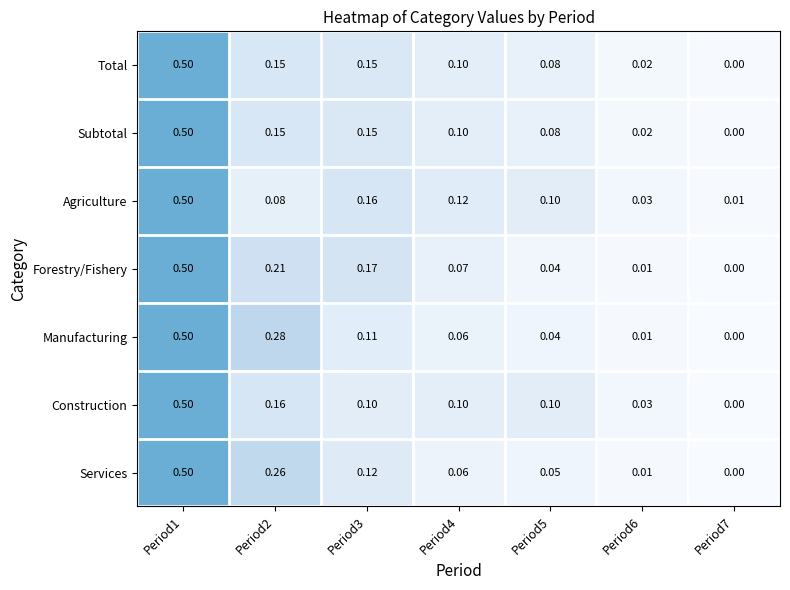

Between Period2 and Period3, which series saw the biggest shift?

Manufacturing